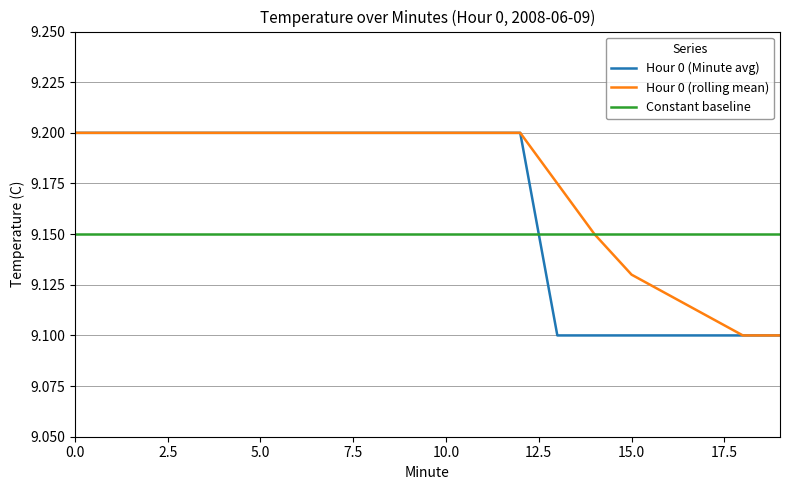

How many times do Hour 0 (Minute avg) and Constant baseline cross each other?

1